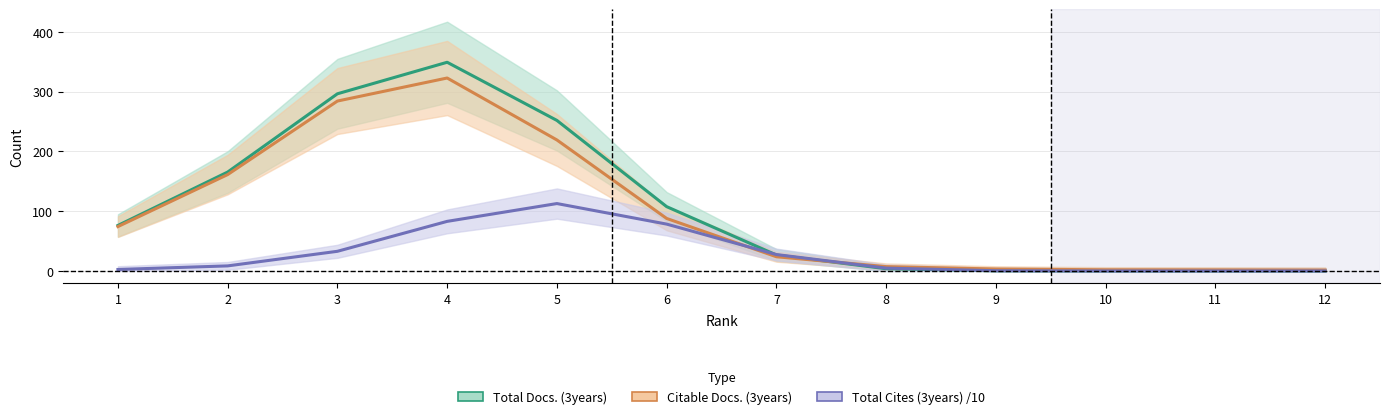

What is the sum of all Total Docs. (3years) values?

1278.0